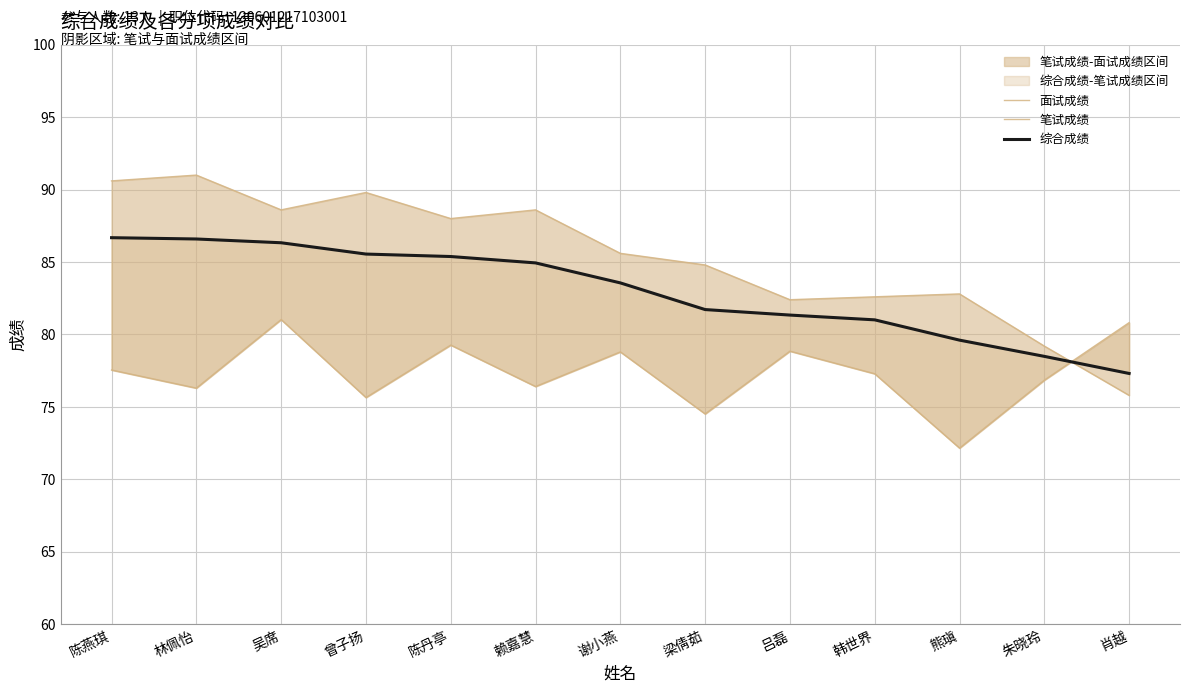

Is it true that 面试成绩 equals 41.8 at 熊瑱?

False